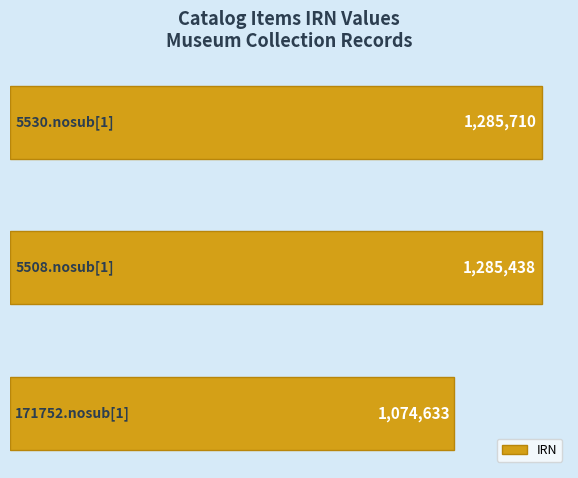

What is the difference between the second highest and minimum values?

210805